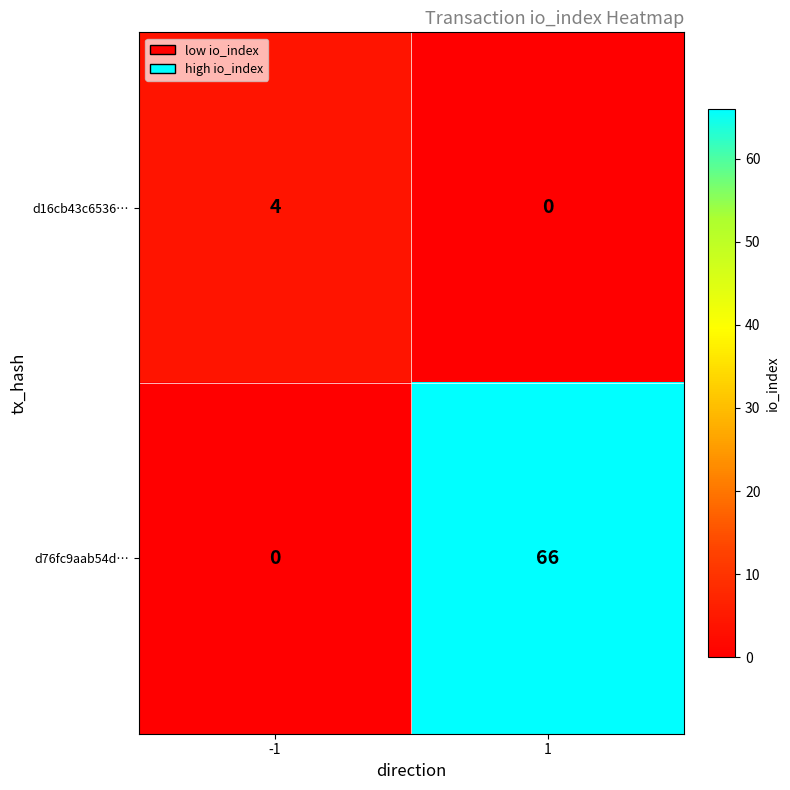

At how many categories does at least one series exceed 20?

1